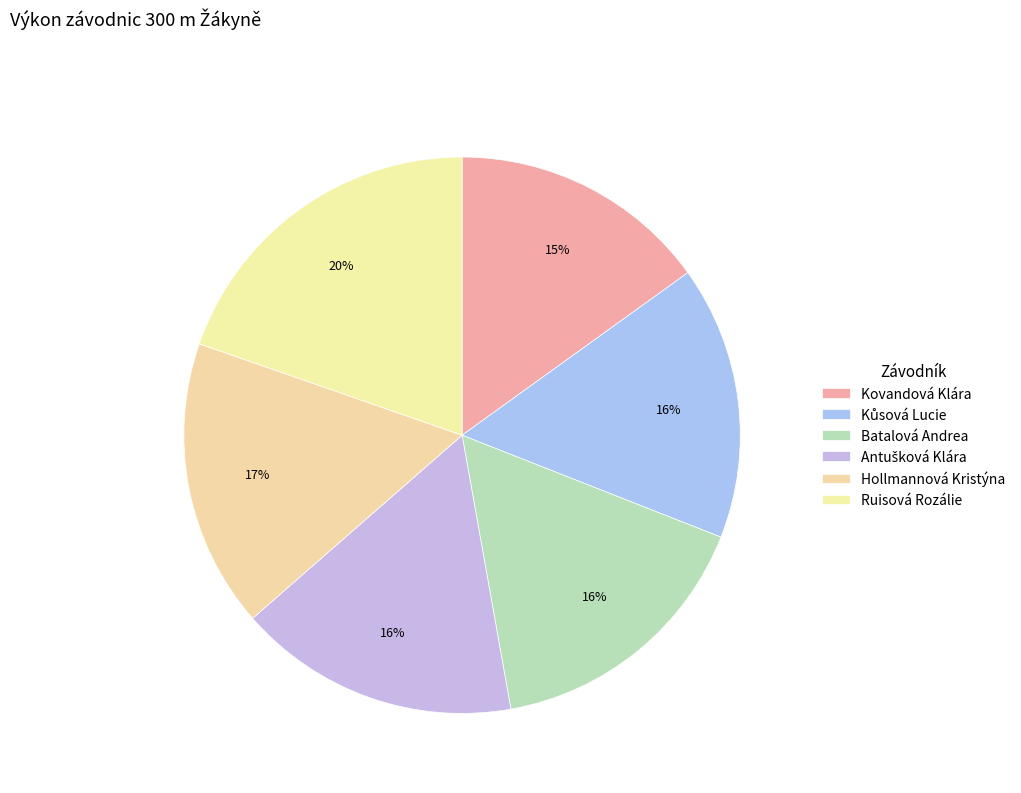

Between Batalová Andrea and Hollmannová Kristýna, which is larger?

Hollmannová Kristýna